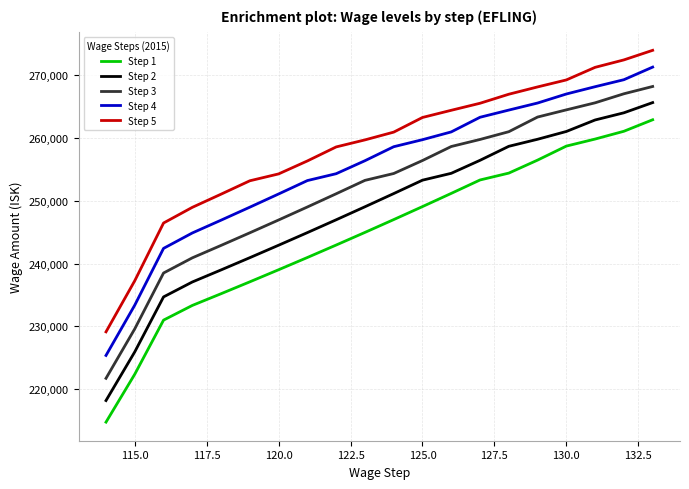

What is the smallest value displayed?

214772.1